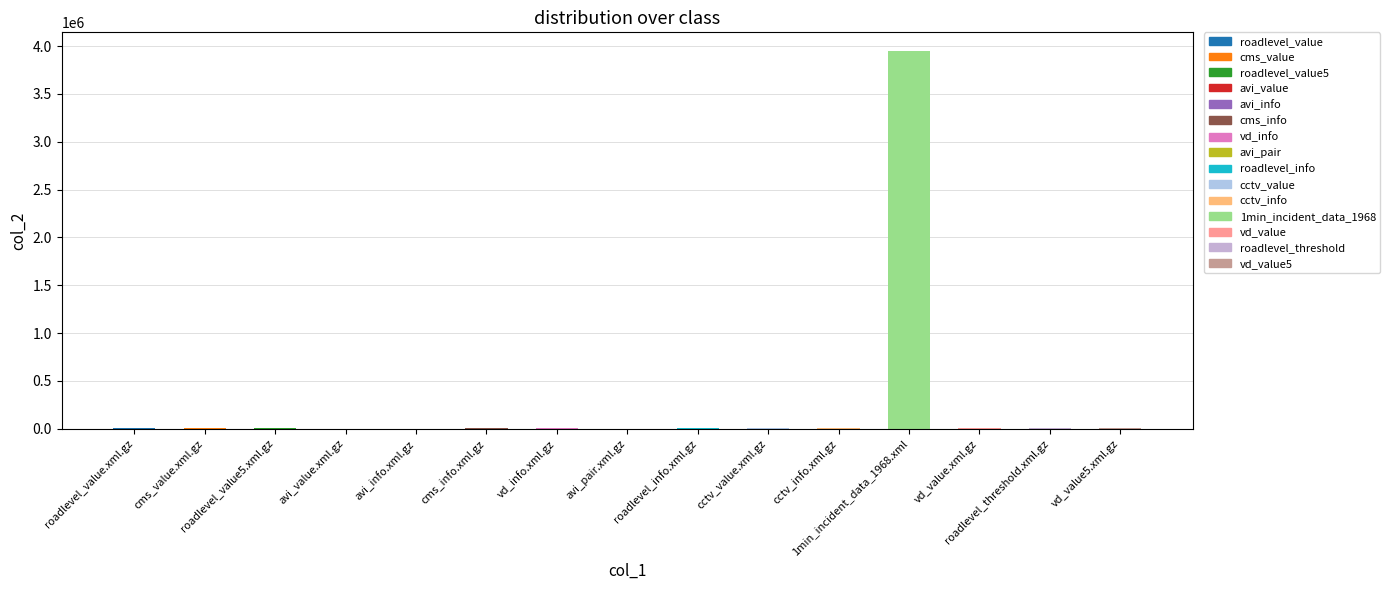

Is it true that the value at roadlevel_value5.xml.gz is 4733?

True